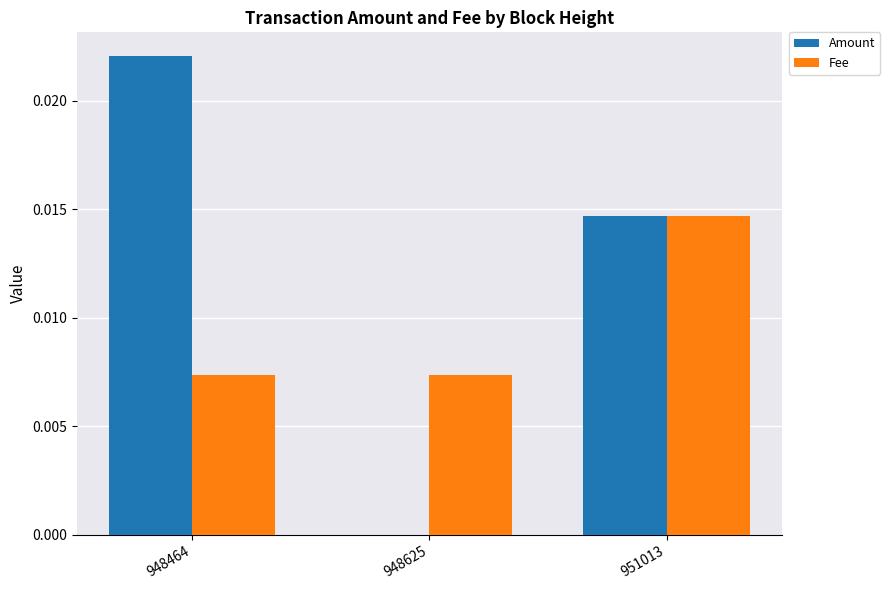

Is the value of Amount at 948625 greater than the value of Fee at 951013?

No